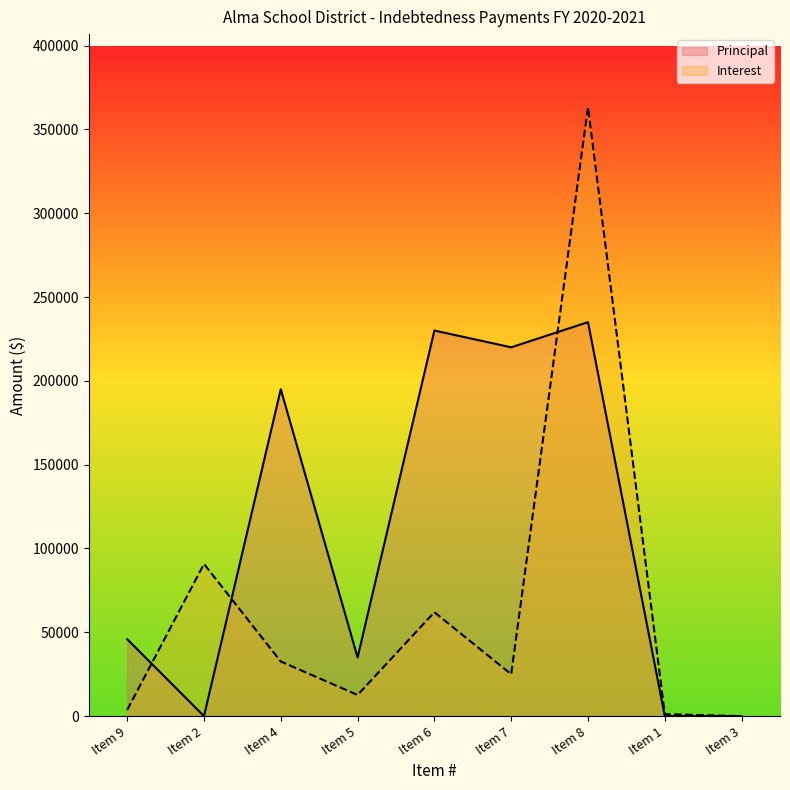

True or false: Principal and Interest cross at least once.

True